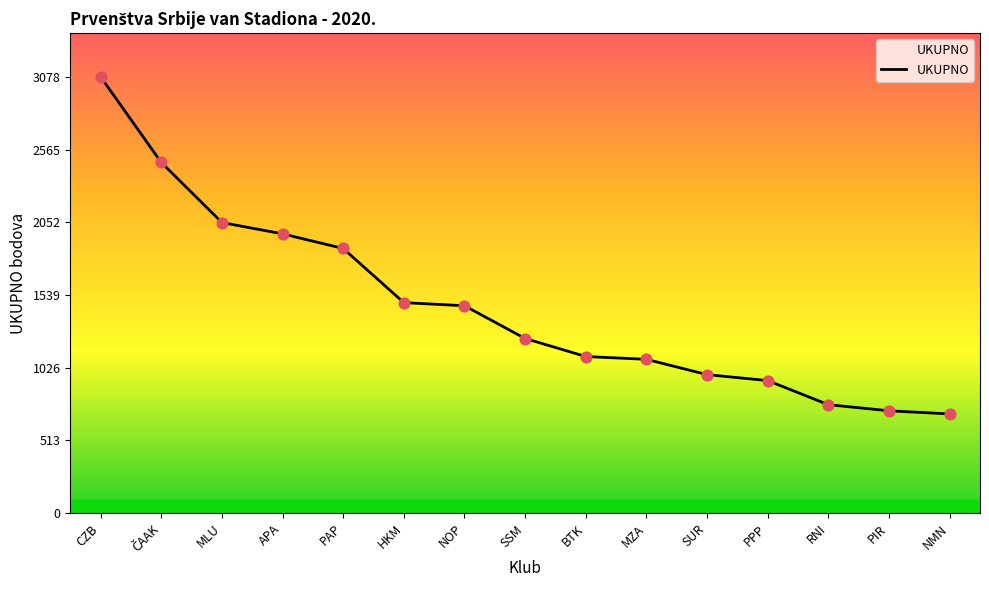

What is the change in value from PPP to NMN?

-235